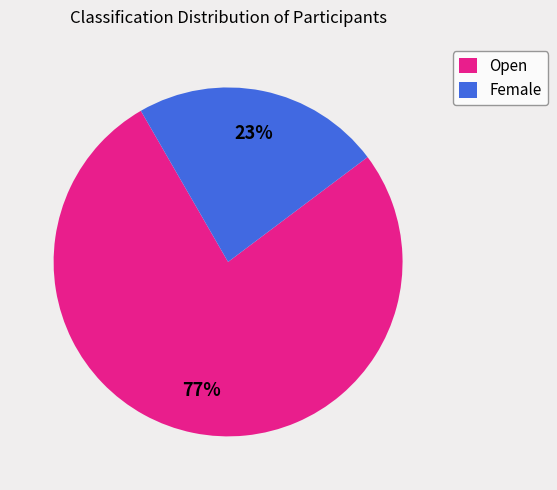

Is it true that Female is 31% of the pie?

False